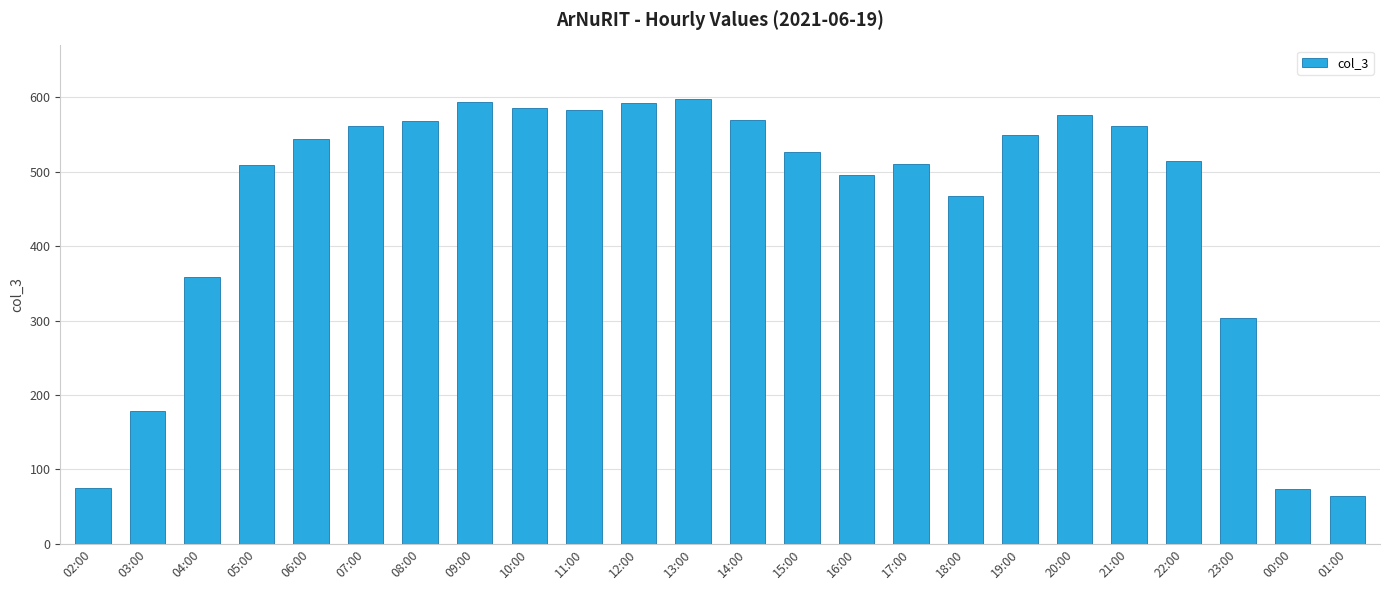

What is the label of the 14th bar from the left?

15:00